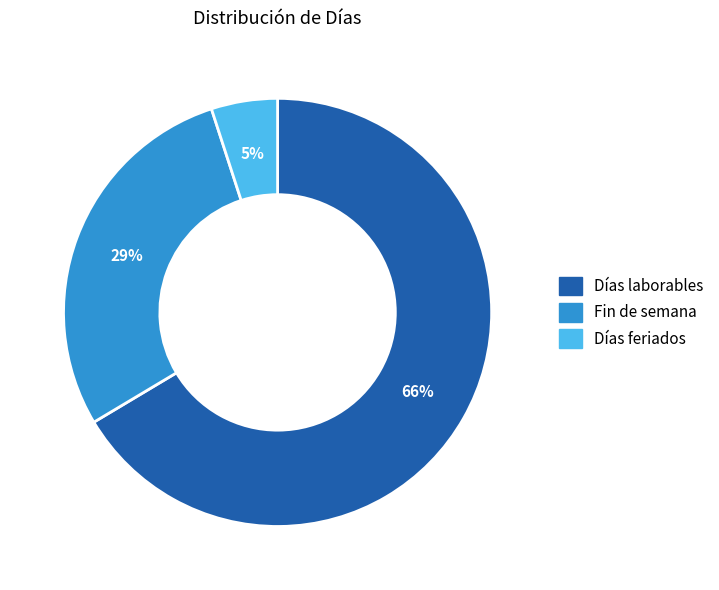

To the nearest percent, what is the average slice percentage?

33%